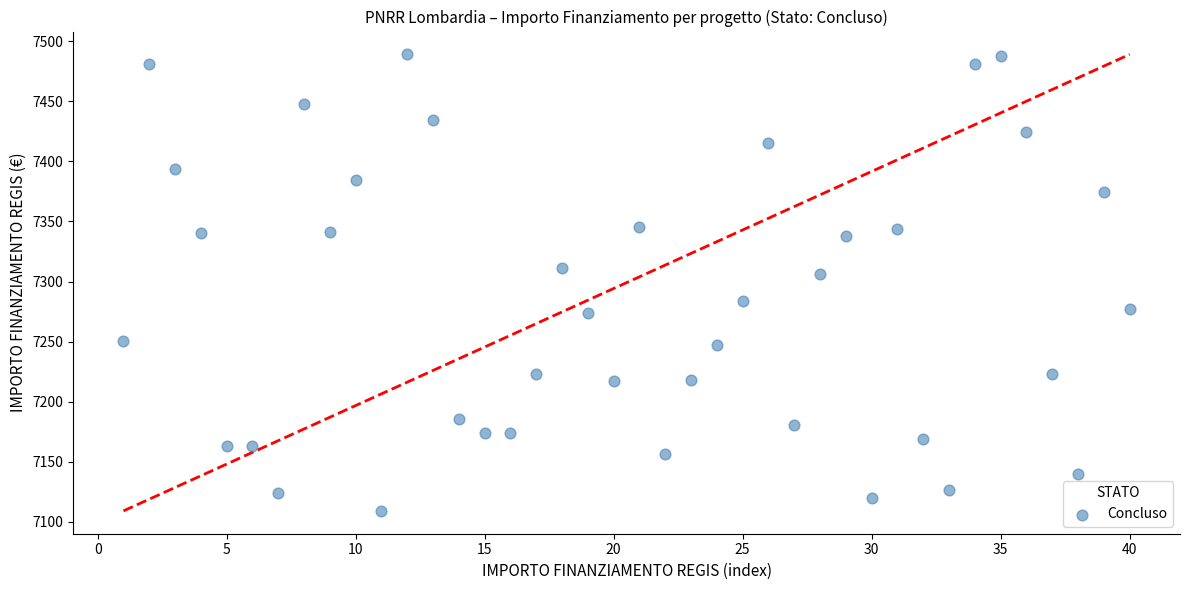

What is the range of Y values (max minus min)?

379.7